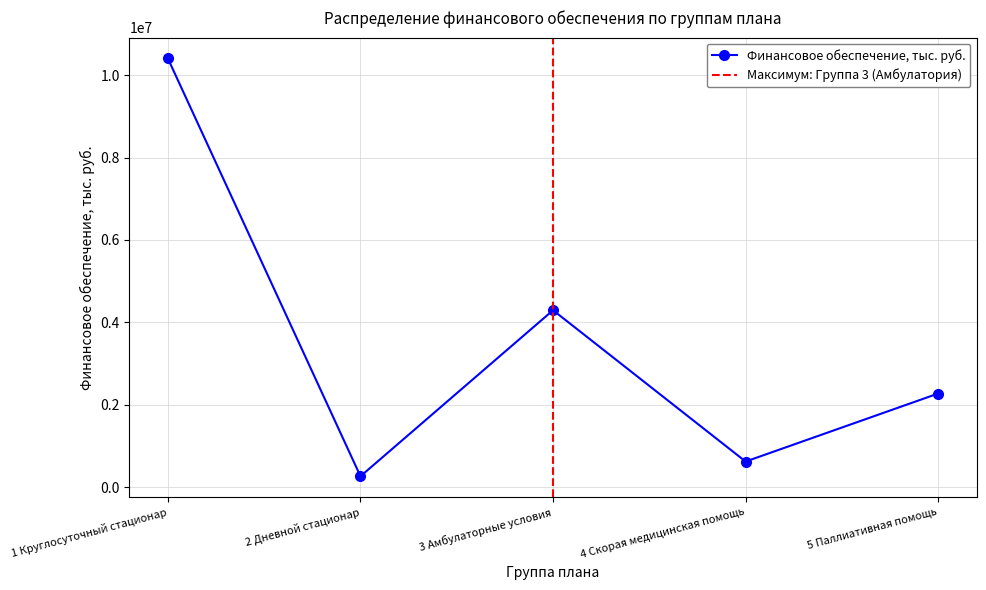

True or false: the data shows 617735.2 at 5 Паллиативная помощь.

False